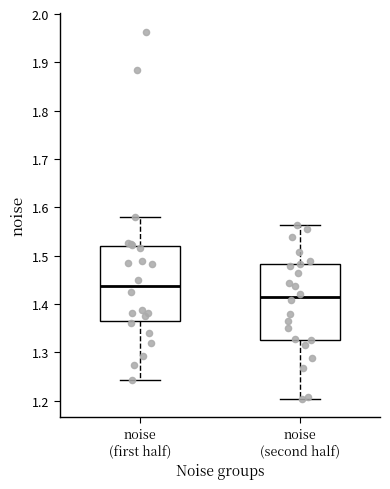

Reading left to right, transcribe this box plot: for each box, give where its median line is, the range the box spans, and where its two whiskers end, as read against the y-axis. The values are not printed on the chart, so give them approximately, as read against the axis.

noise (first half): median 1.44, box 1.36 to 1.52, whiskers 1.24 to 1.58
noise (second half): median 1.41, box 1.33 to 1.48, whiskers 1.20 to 1.56